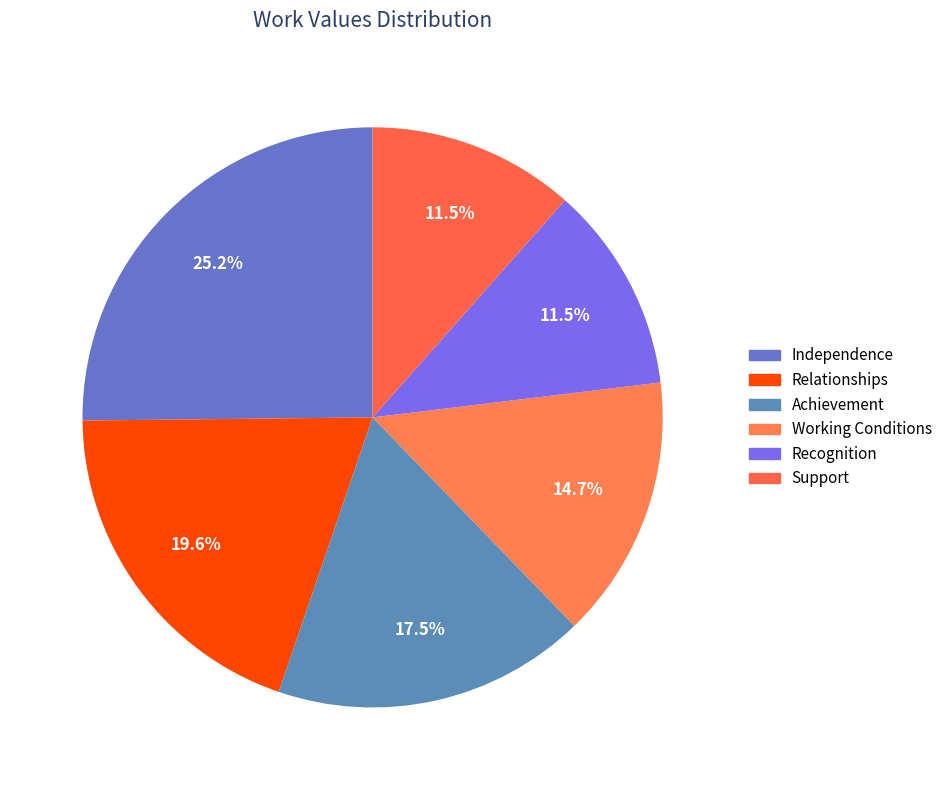

Combined, what portion of the pie is Working Conditions and Recognition?

26.2%